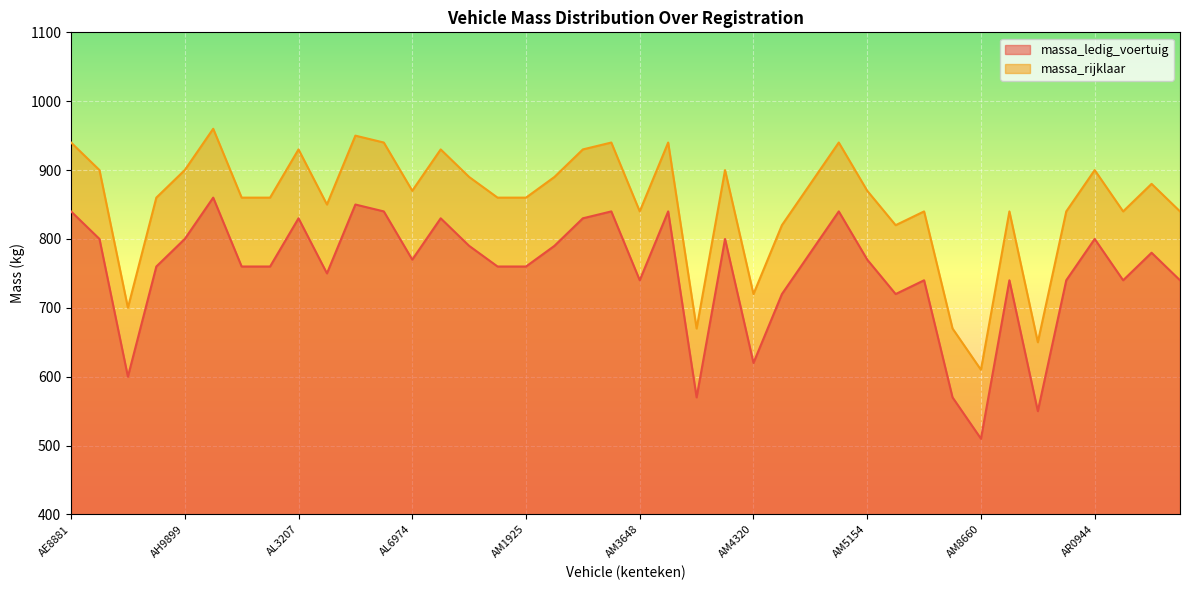

What is the average value of the massa_rijklaar series?

853